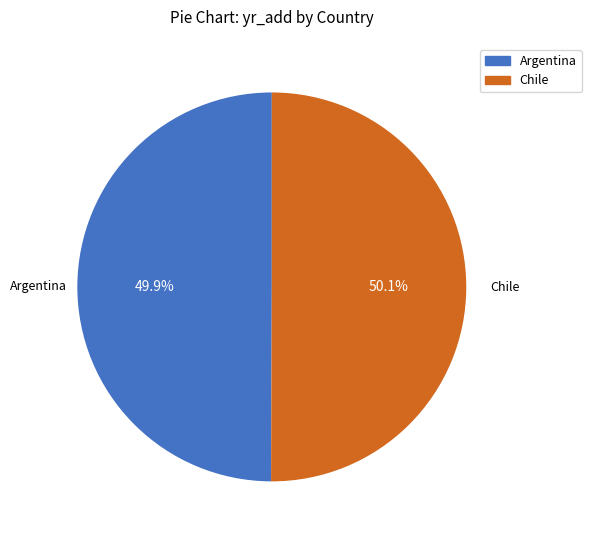

How much of the chart is everything except Chile?

49.9%